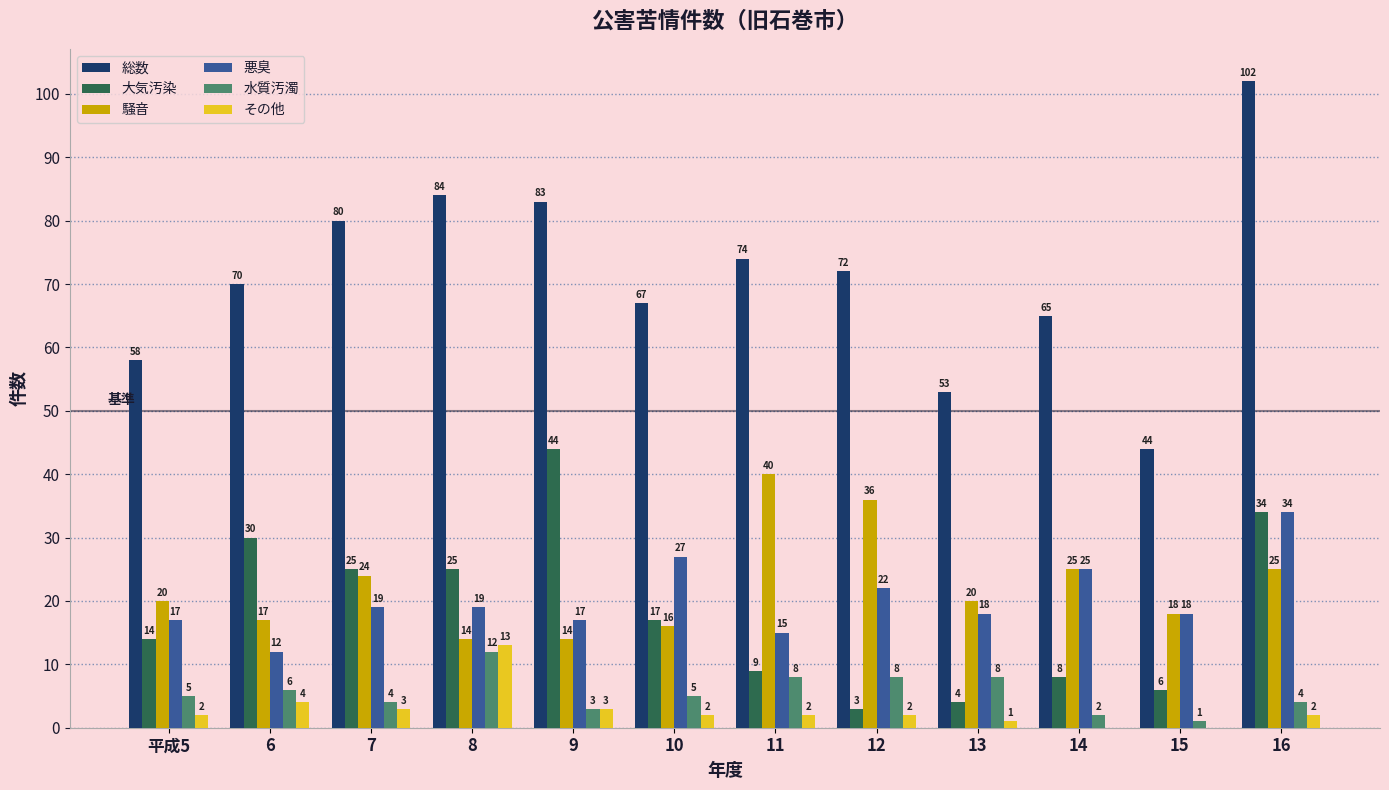

Reading right to left, what are all the values shown in this chart?

総数: 102	44	65	53	72	74	67	83	84	80	70	58
大気汚染: 34	6	8	4	3	9	17	44	25	25	30	14
騒音: 25	18	25	20	36	40	16	14	14	24	17	20
悪臭: 34	18	25	18	22	15	27	17	19	19	12	17
水質汚濁: 4	1	2	8	8	8	5	3	12	4	6	5
その他: 2	0	0	1	2	2	2	3	13	3	4	2